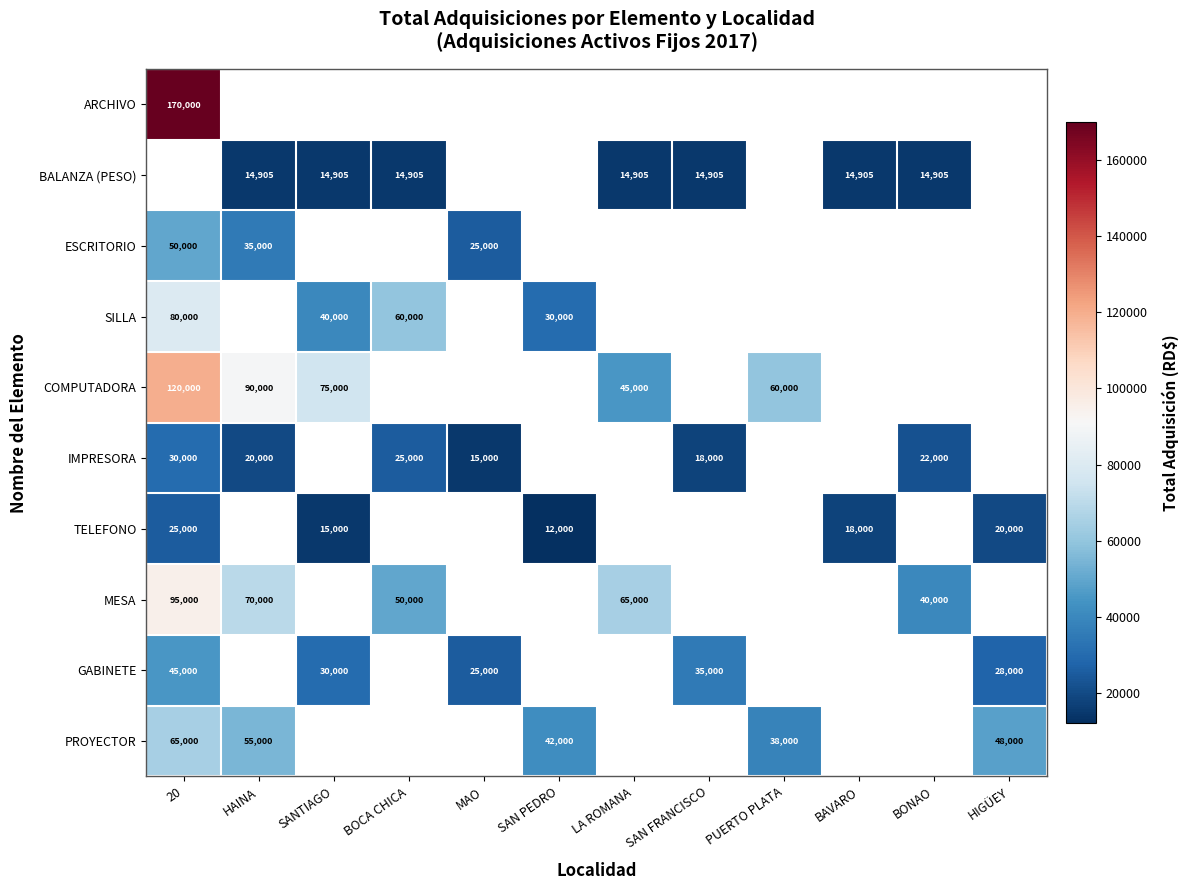

The value of GABINETE at 20 is 45000. True or false?

True